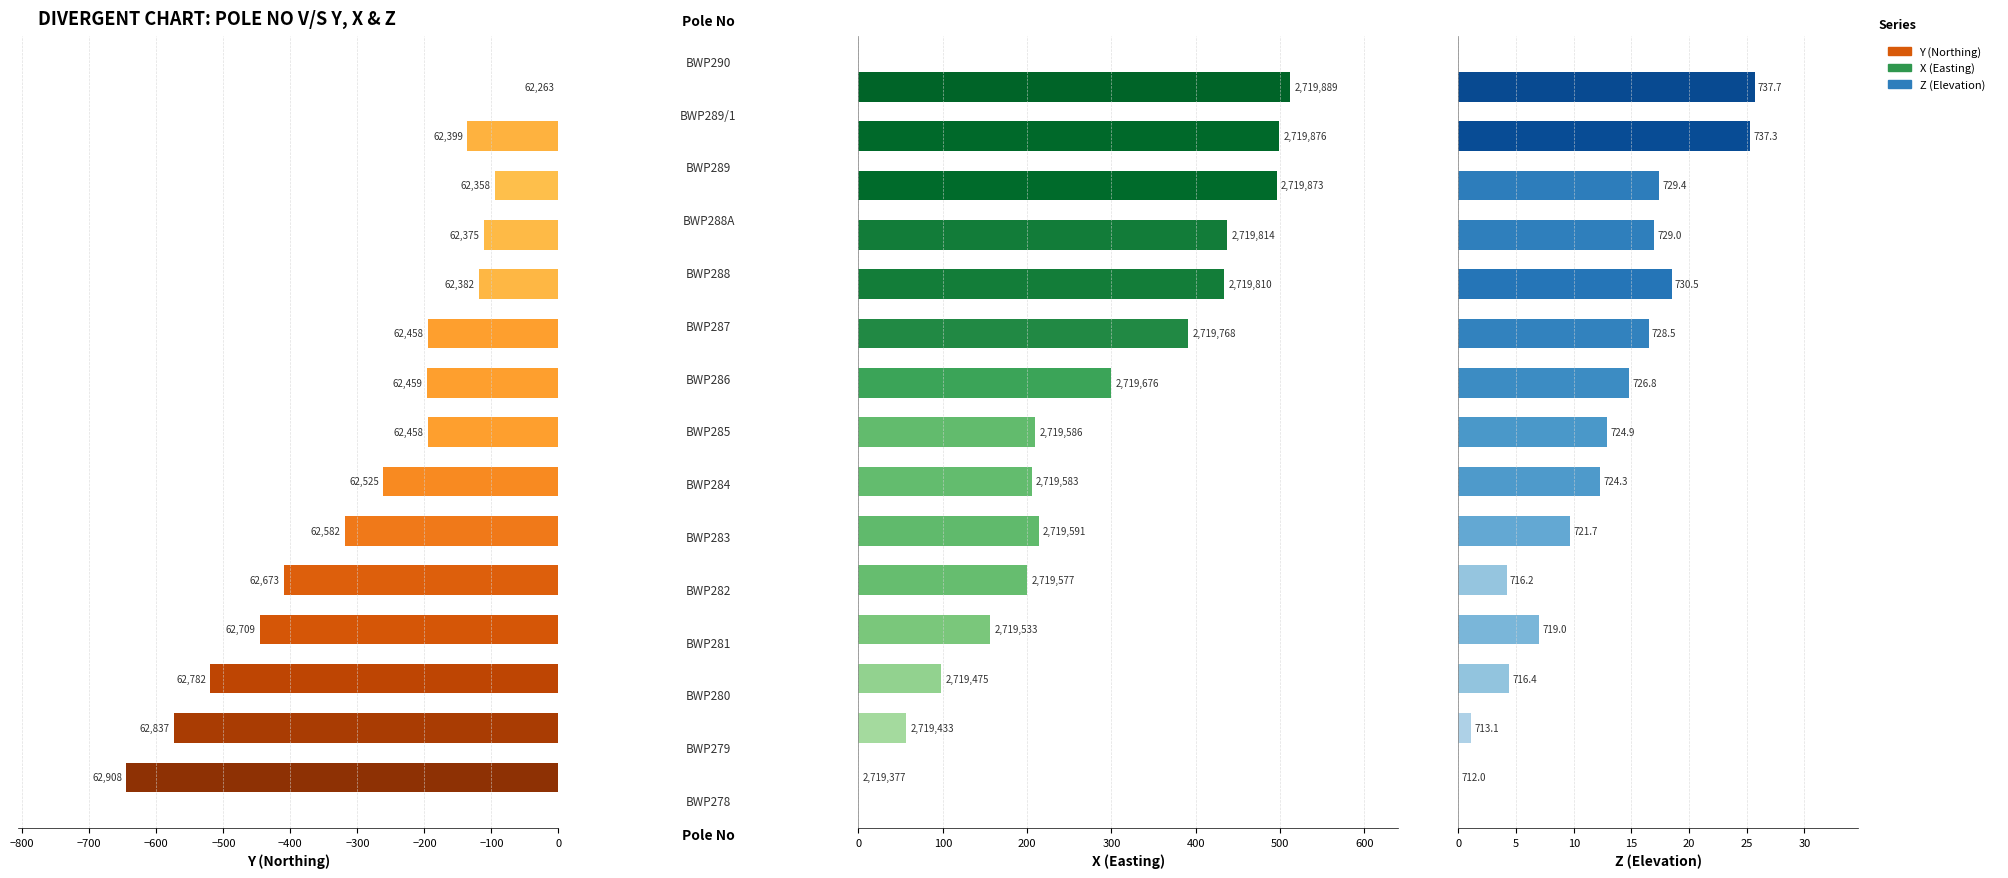

What is the value of the Y bar at the 1st from the left?

-644.5